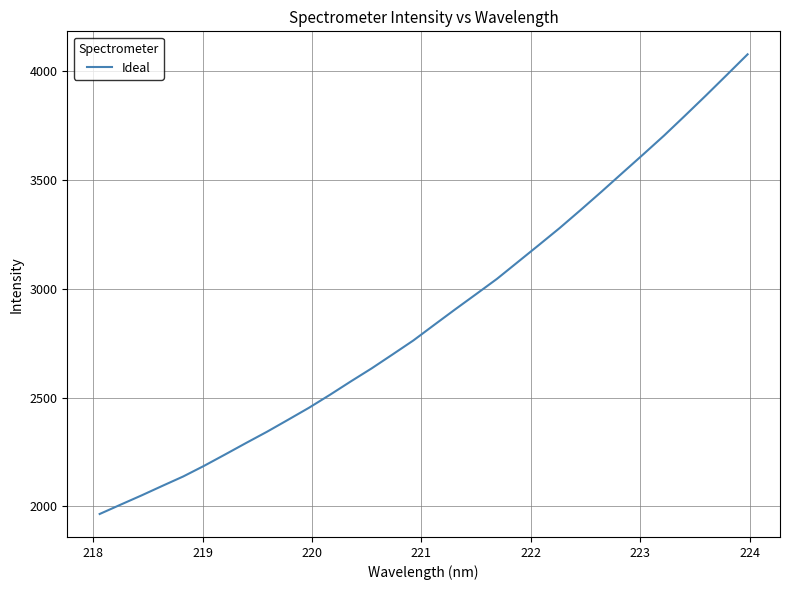

Reading left to right, transcribe all the data shown in this chart.

1965.5	2008.4	2050.8	2094.8	2138.2	2187.2	2239.2	2291.8	2343.5	2398.1	2453.2	2512.6	2574.2	2634.3	2698.3	2762.9	2834.6	2905.7	2975.5	3045.8	3123.3	3200.9	3279.3	3361.8	3446.0	3532.0	3617.6	3704.2	3795.4	3887.8	3982.3	4077.3